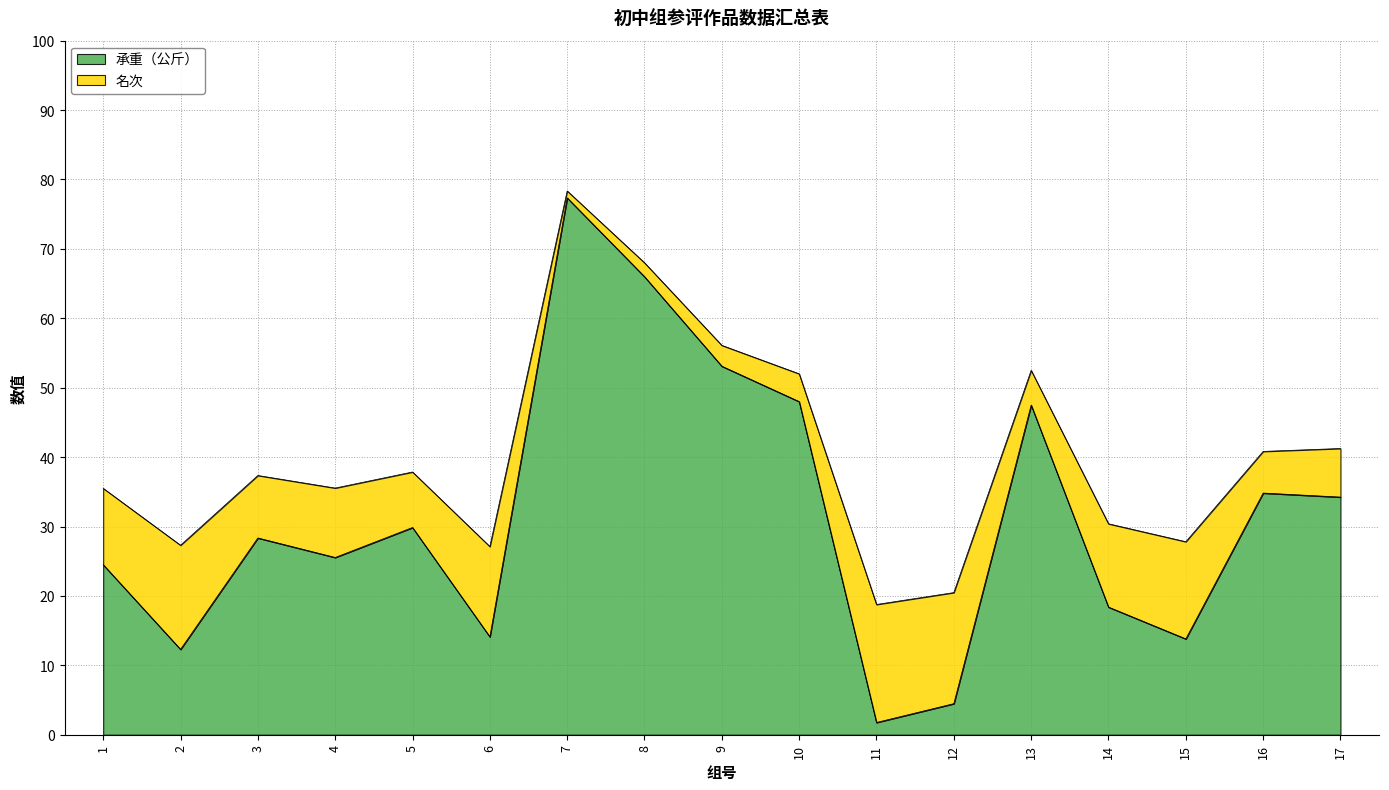

What is the change in value from 7 to 16?

-42.5